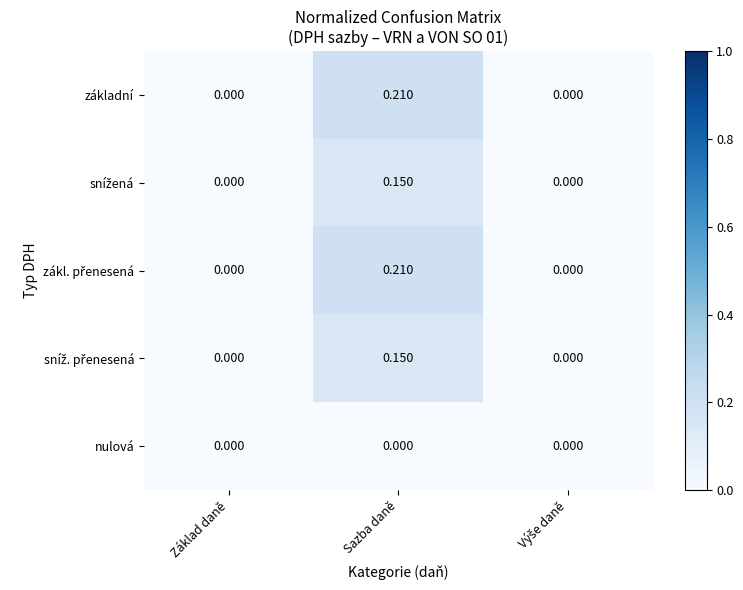

At which category is the sum across all series the highest?

Sazba daně